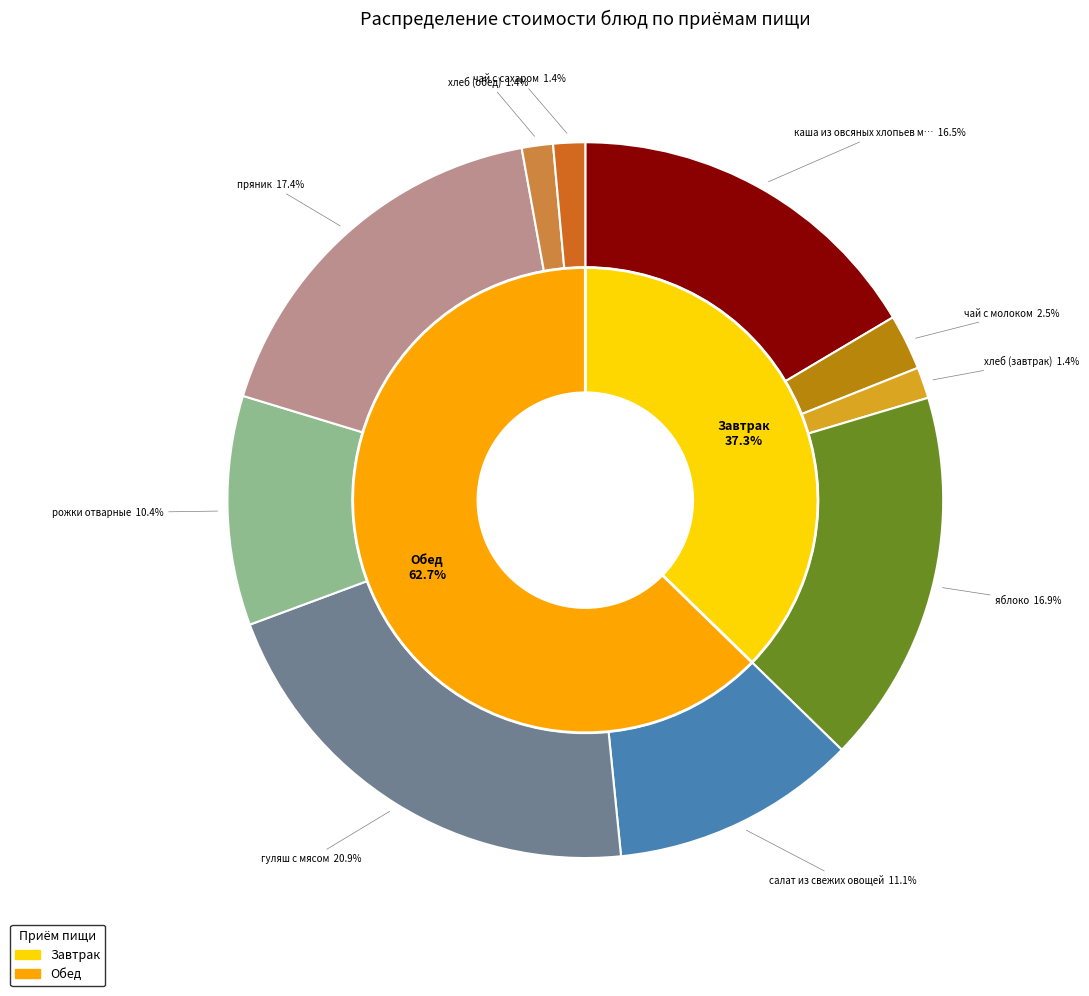

Combined, do яблоко and чай с молоком account for over 50%?

No